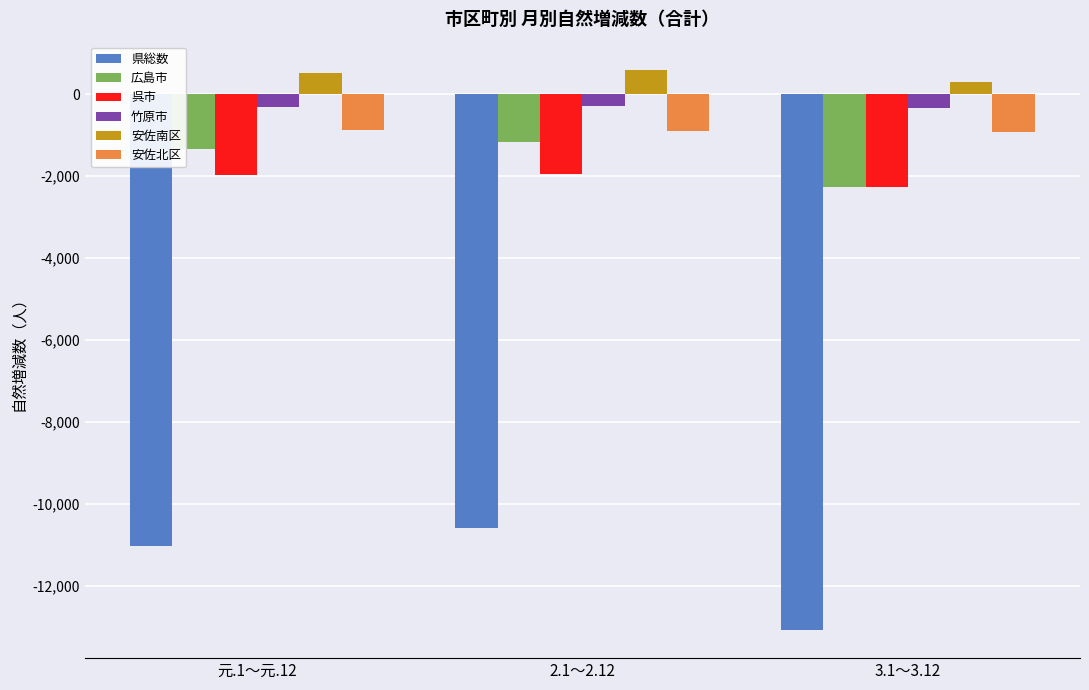

The 安佐南区 series shows 595 at 2.1～2.12. True or false?

True